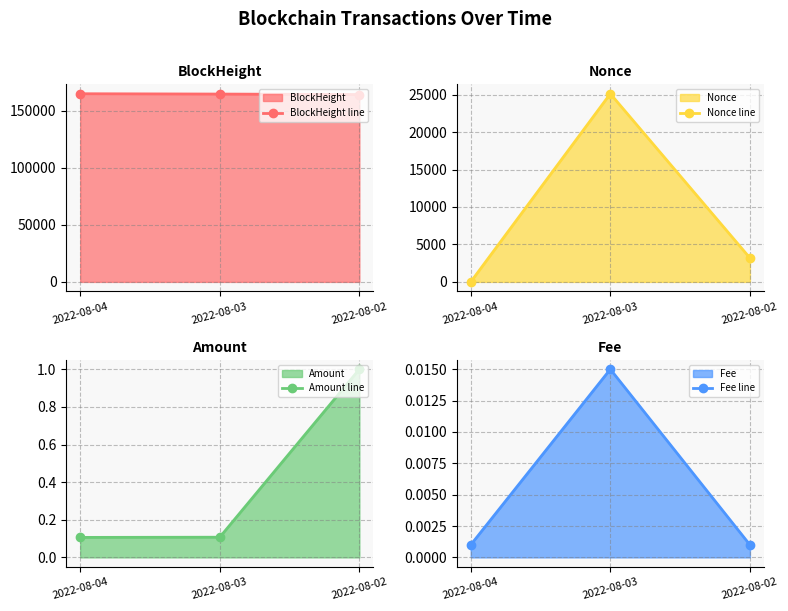

How many series are shown in this chart?

4